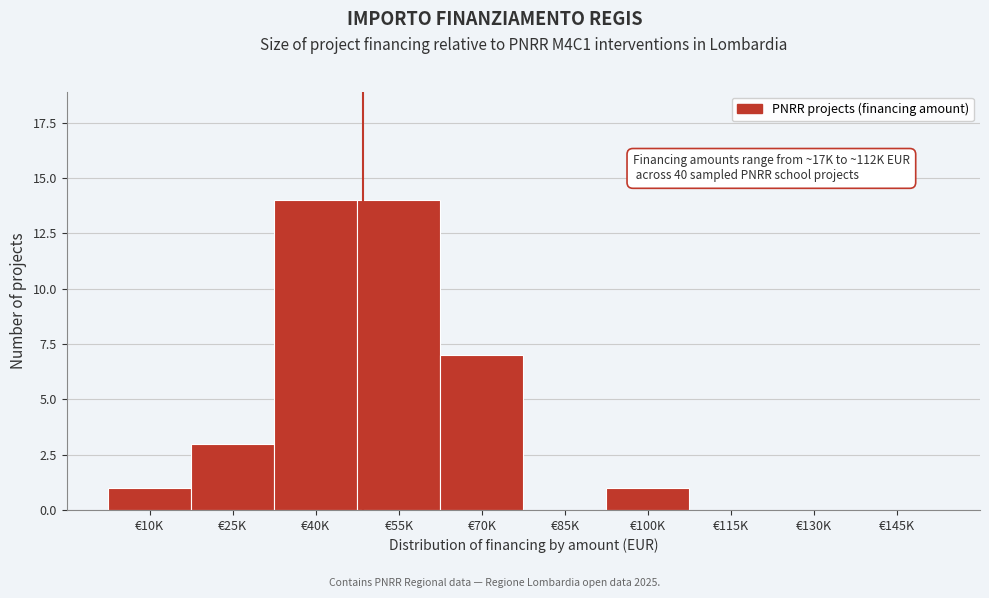

Reading left to right, what are all the values shown in this chart?

€10K=1	€25K=3	€40K=14	€55K=14	€70K=7	€85K=0	€100K=1	€115K=0	€130K=0	€145K=0